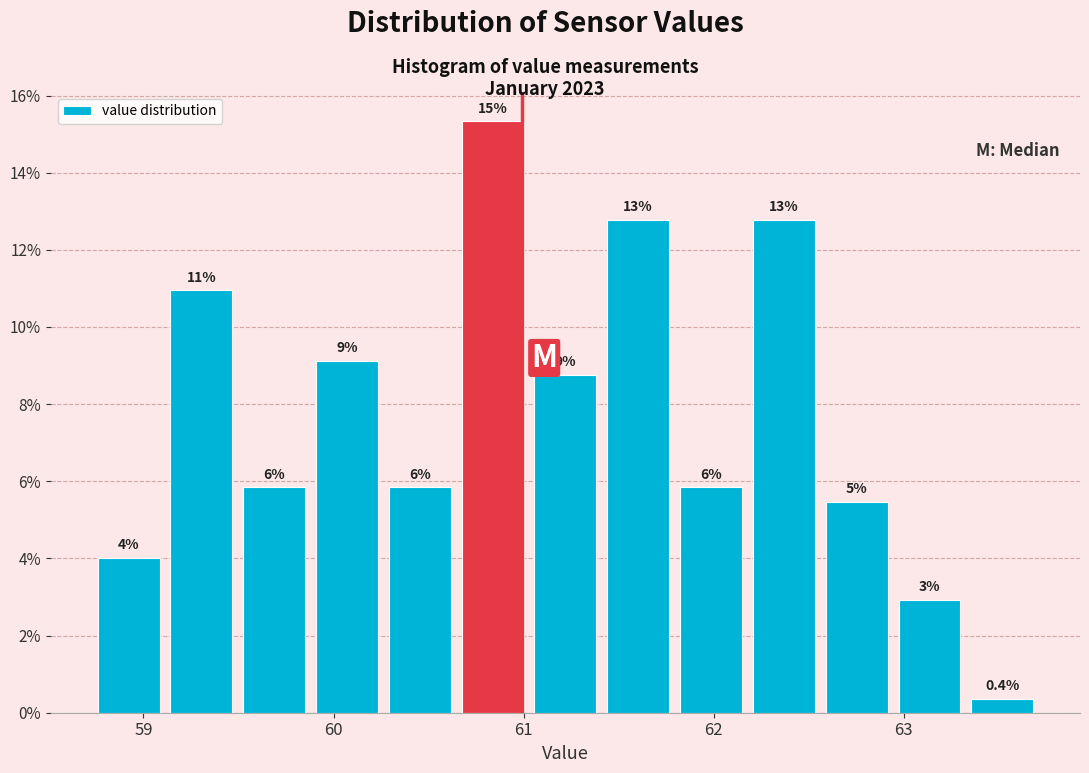

Read against the x-axis, roughly where is the centre of the tallest bar?

60.8